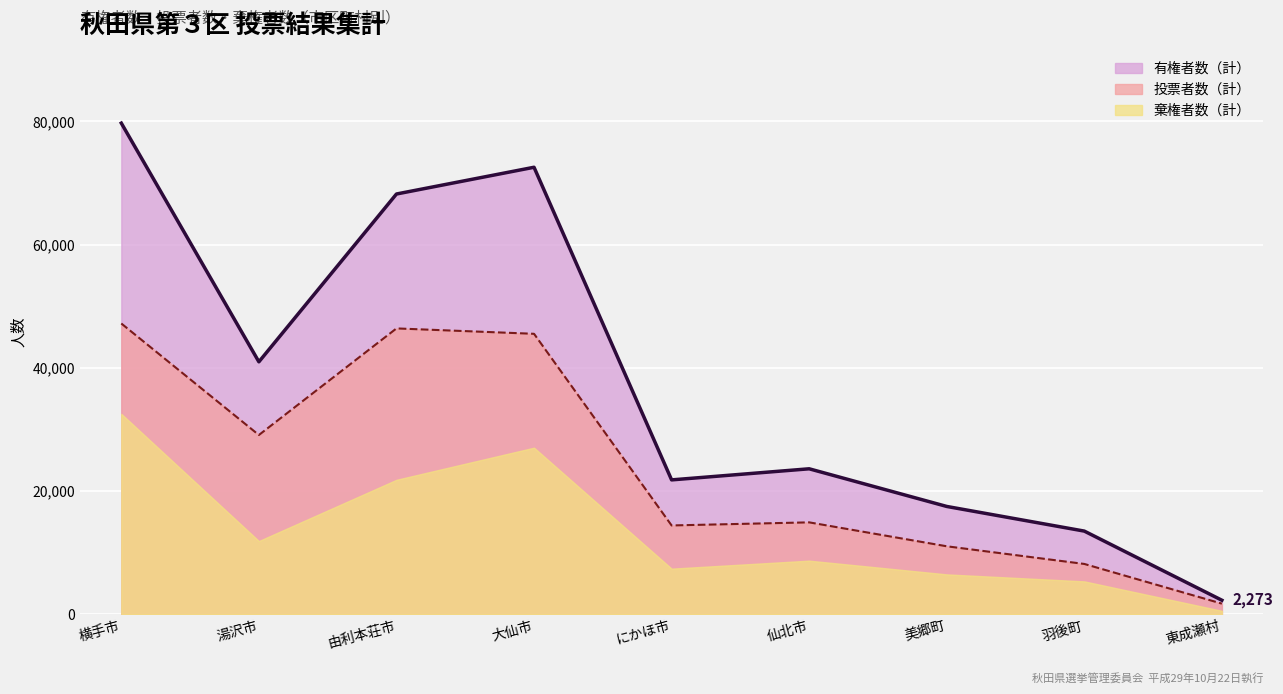

True or false: 投票者数（計） and 有権者数（計） intersect in this chart.

False